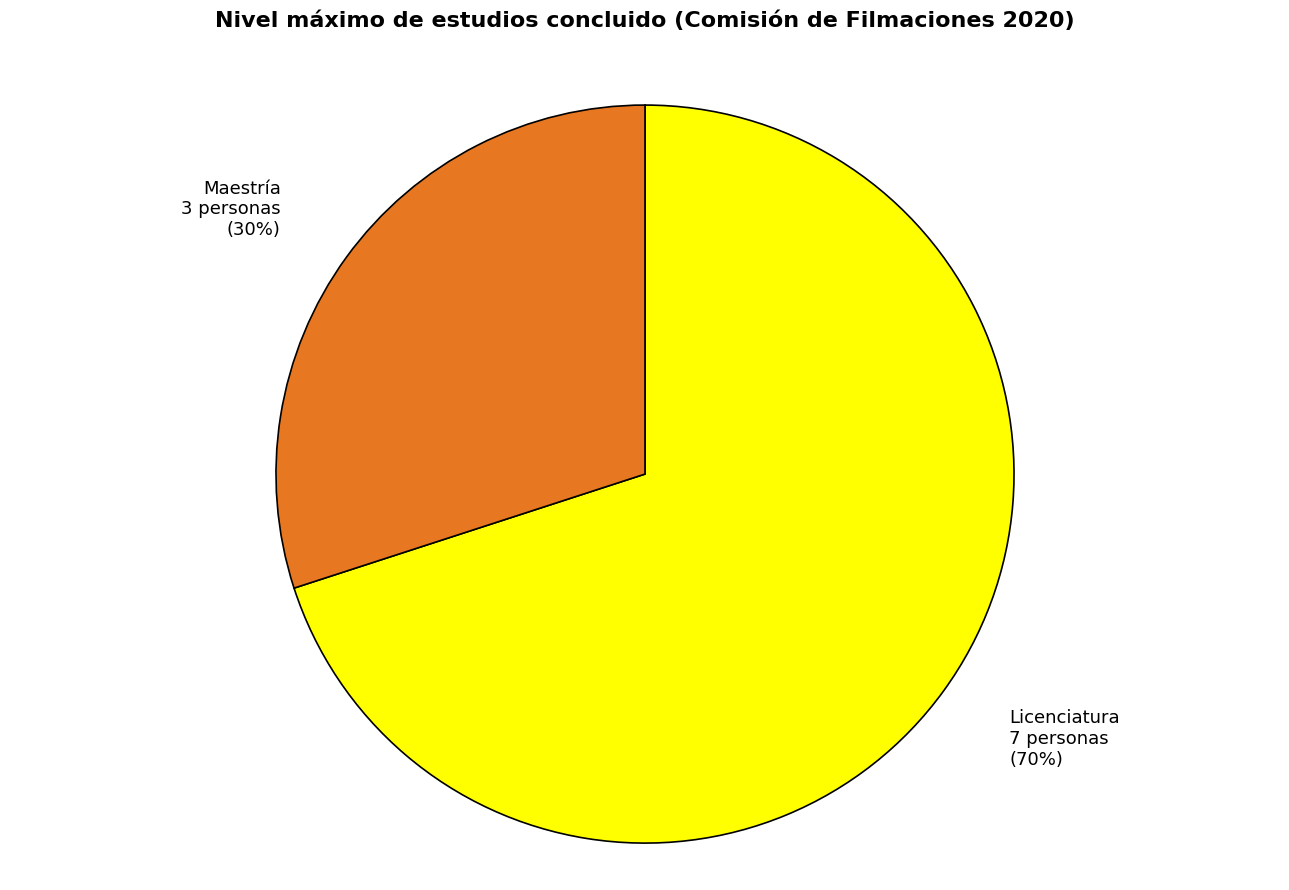

Which category has the biggest portion of the pie?

Licenciatura